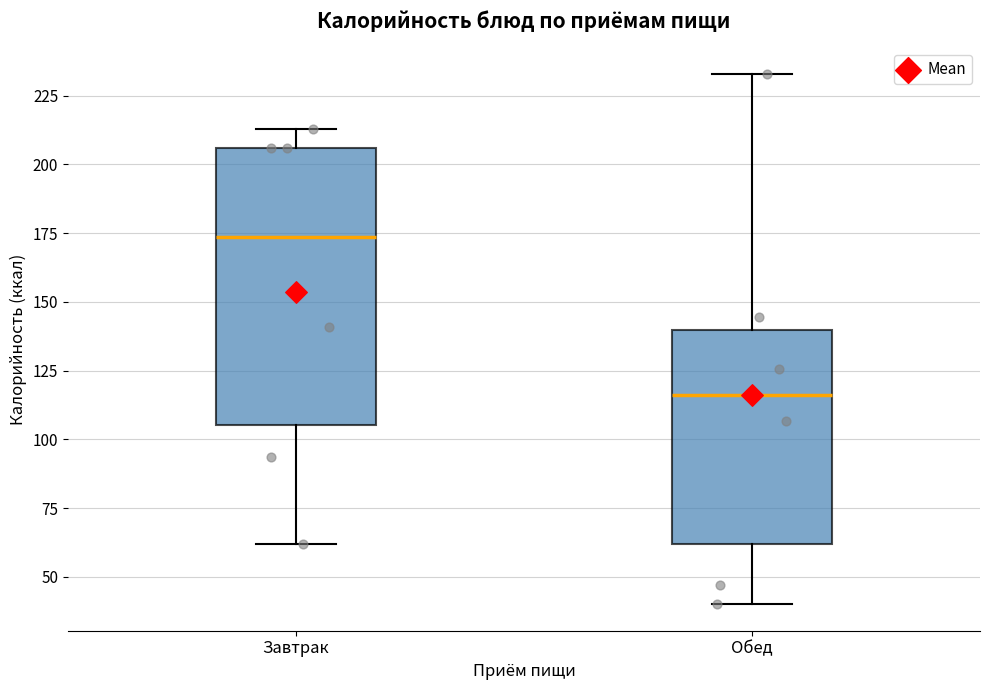

Which box's median line is the lowest?

Обед